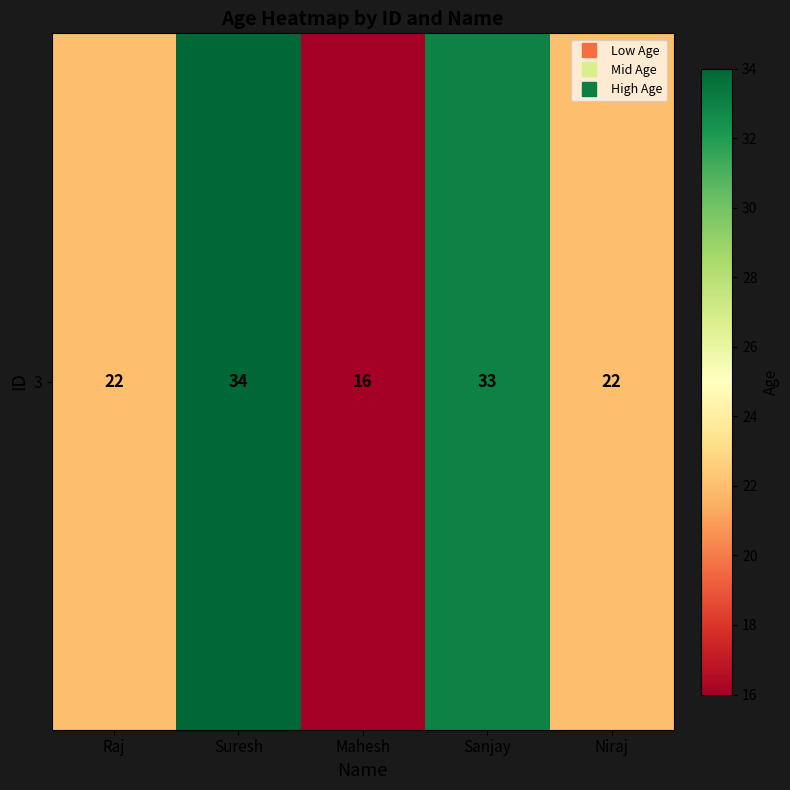

List the labels in order of value, largest first.

Suresh, Sanjay, Raj, Niraj, Mahesh